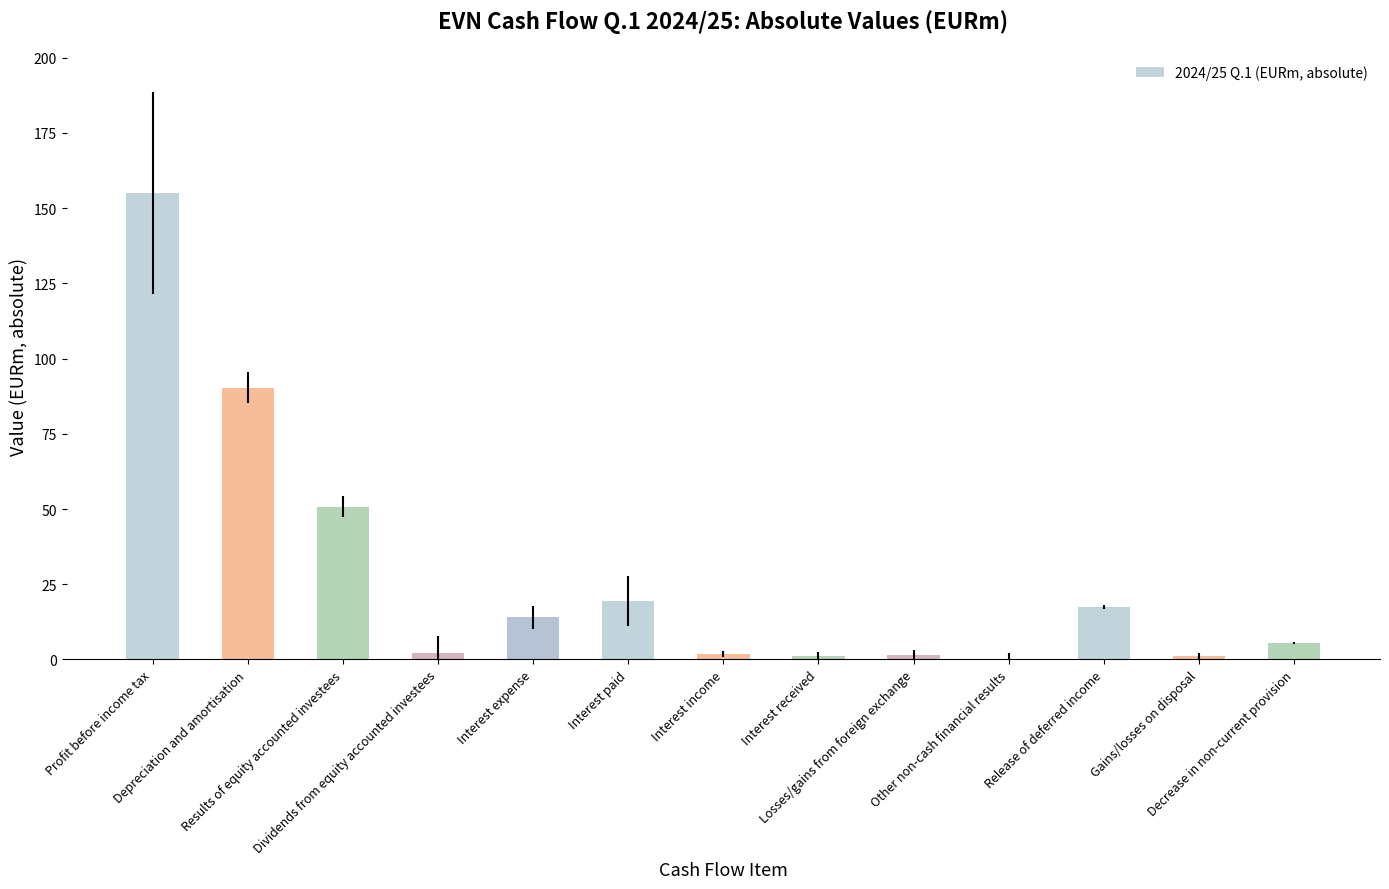

What is the change in value from Depreciation and amortisation to Results of equity accounted investees?

-39.5